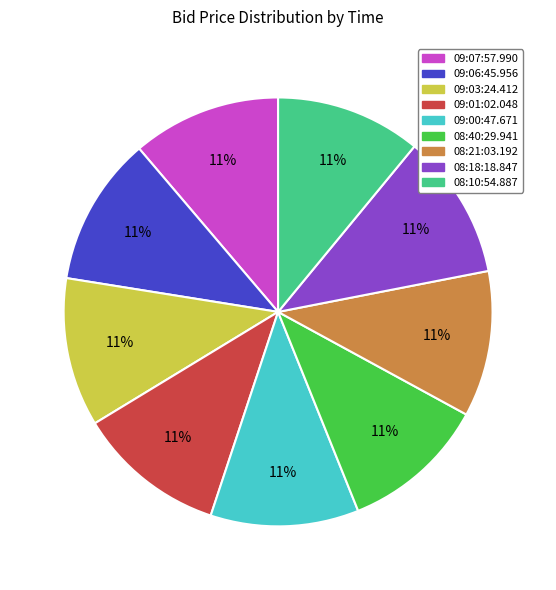

What percentage is the 09:00:47.671 slice, to the nearest percent?

11%